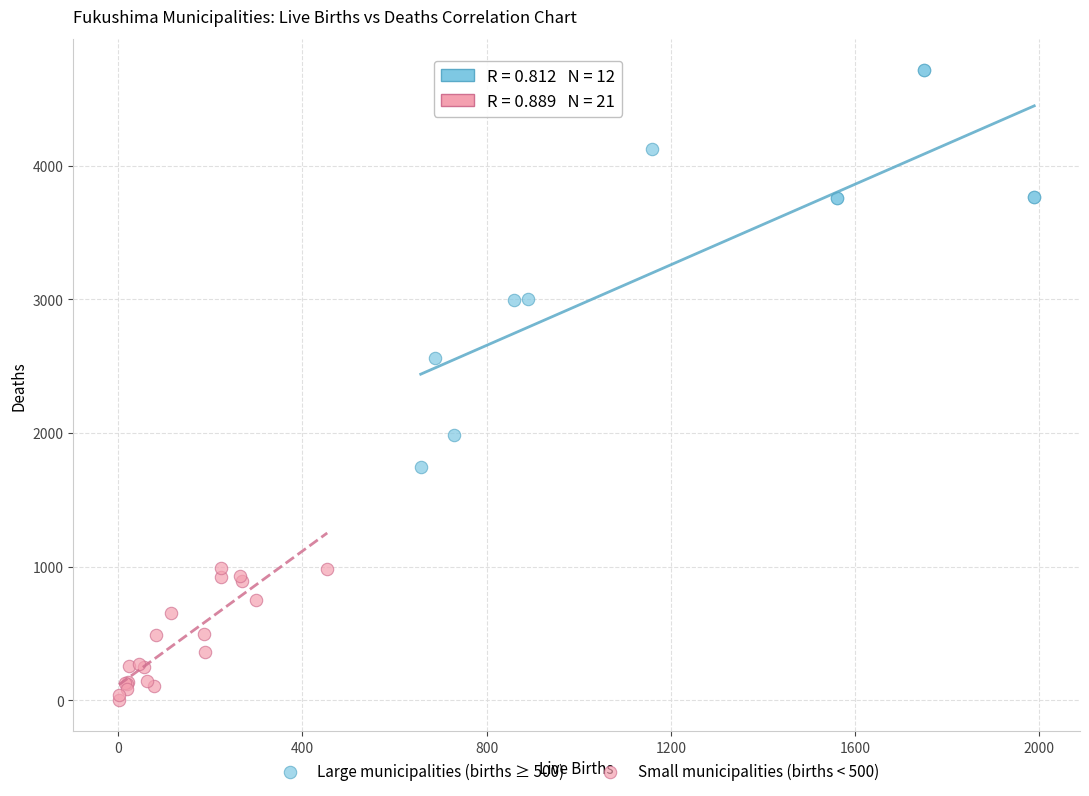

Which series has the widest spread of Y values?

Large municipalities (births ≥ 500)